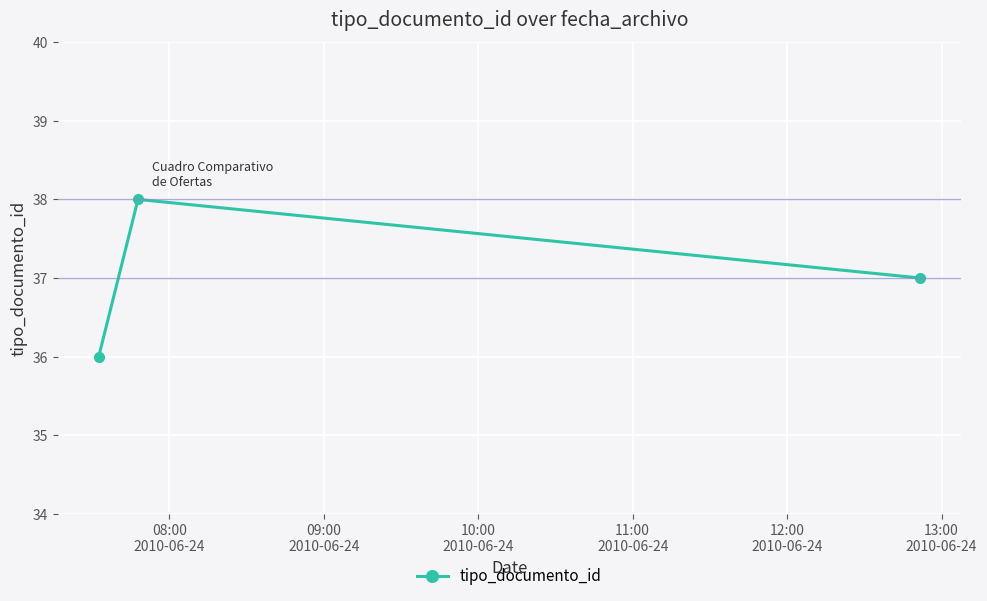

How many data points are less than 37?

1